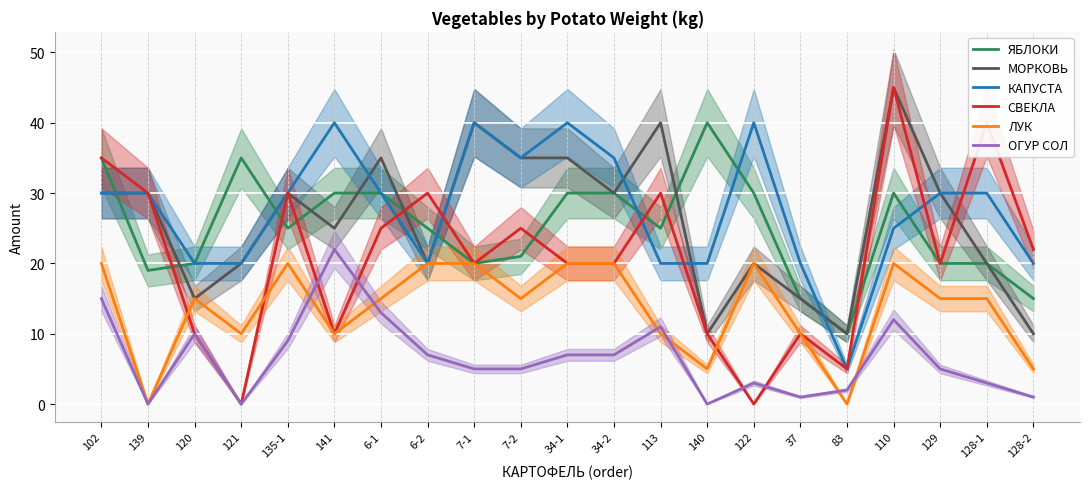

What is the label of the 21st point from the left?

128-2